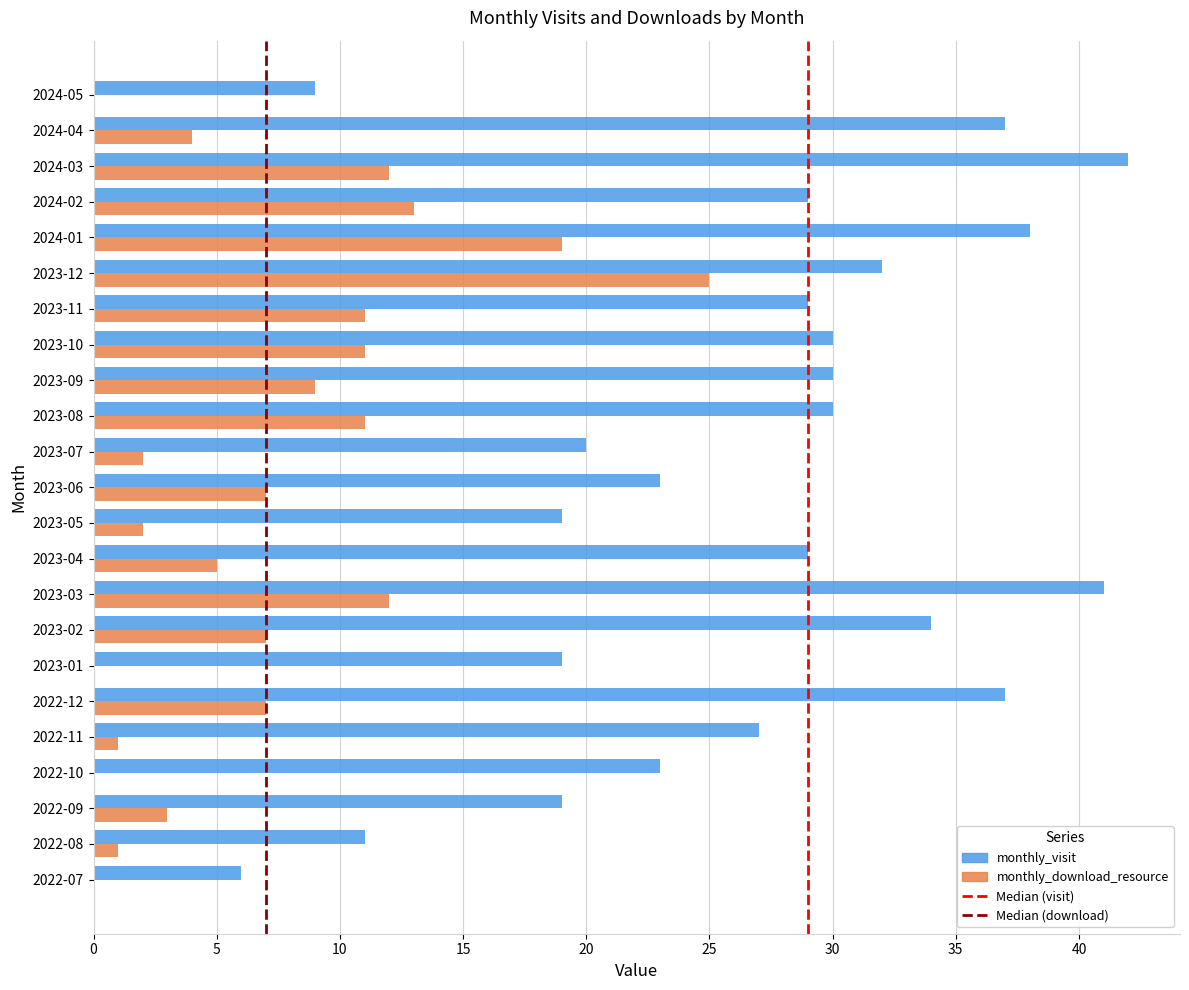

Which series has the largest total across all categories?

monthly_visit